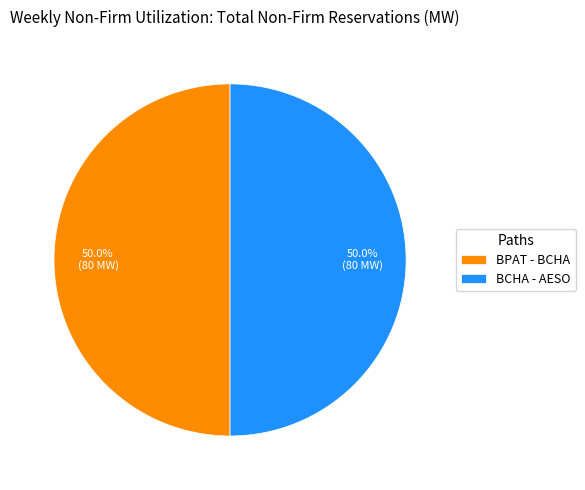

How many slices are in this pie chart?

2